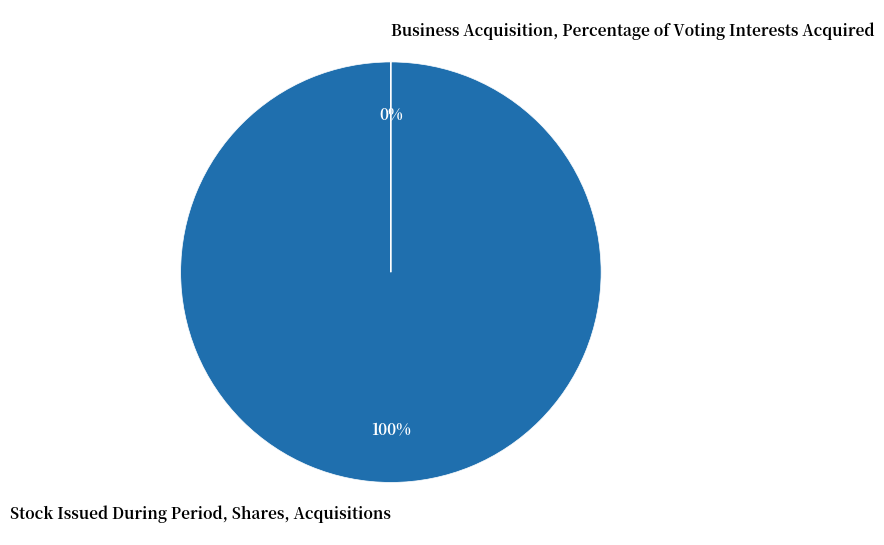

Which category has the biggest portion of the pie?

Stock Issued During Period, Shares, Acquisitions